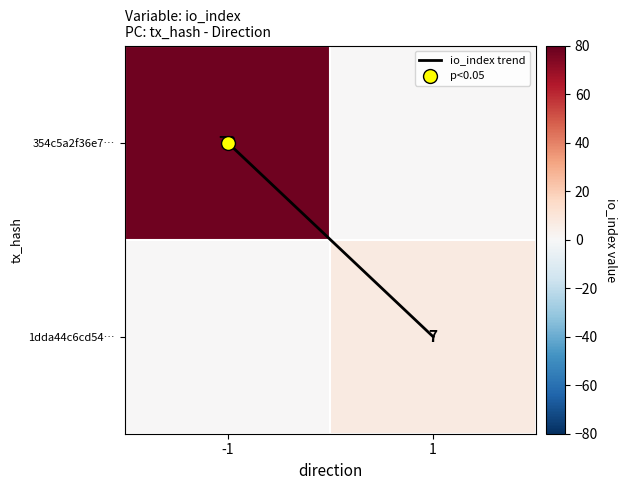

Which has a higher value, -1 or 1?

1